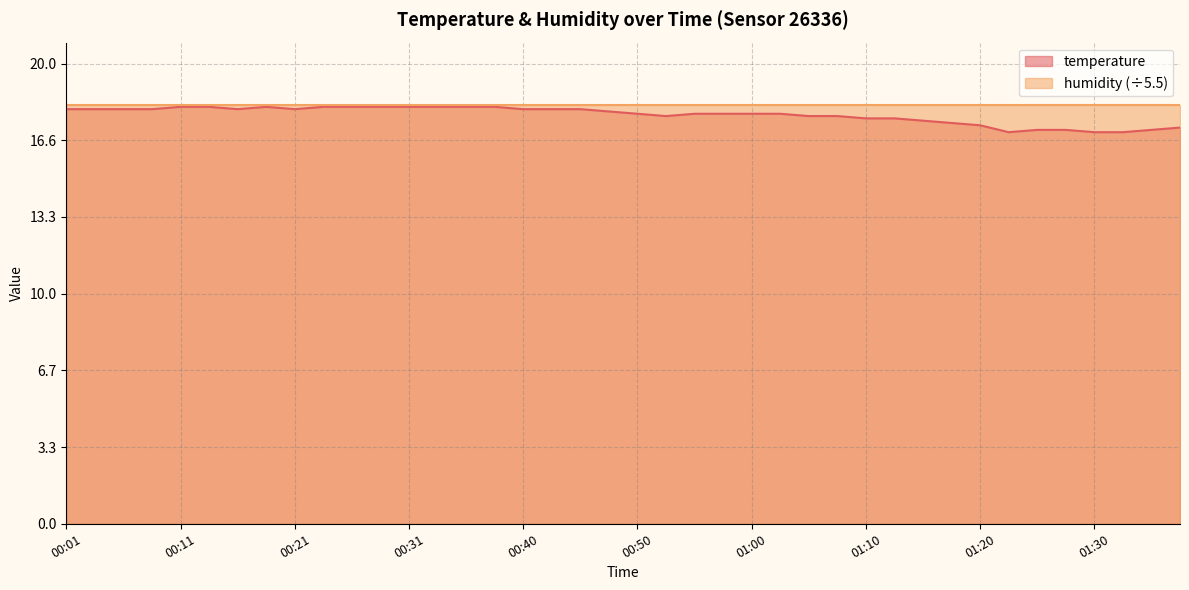

Reading left to right, extract all data points from this chart.

00:01=18.0	00:04=18.0	00:06=18.0	00:09=18.0	00:11=18.1	00:14=18.1	00:16=18.0	00:19=18.1	00:21=18.0	00:23=18.1	00:26=18.1	00:28=18.1	00:31=18.1	00:33=18.1	00:36=18.1	00:38=18.1	00:40=18.0	00:43=18.0	00:45=18.0	00:48=17.9	00:50=17.8	00:53=17.7	00:55=17.8	00:58=17.8	01:00=17.8	01:02=17.8	01:05=17.7	01:07=17.7	01:10=17.6	01:12=17.6	01:15=17.5	01:17=17.4	01:20=17.3	01:22=17.0	01:25=17.1	01:27=17.1	01:30=17.0	01:35=17.0	01:37=17.1	01:40=17.2